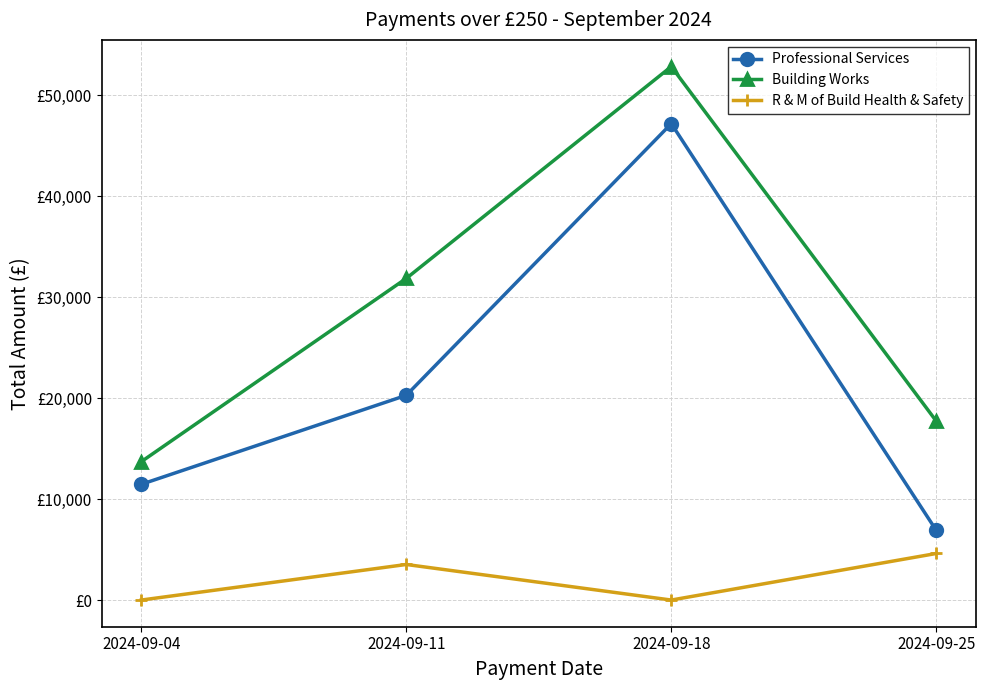

Reading right to left, list all the values displayed in this chart.

Professional Services: 2024-09-25=6894.0	2024-09-18=47166.5	2024-09-11=20270.6	2024-09-04=11458.2
Building Works: 2024-09-25=17712.0	2024-09-18=52816.4	2024-09-11=31843.9	2024-09-04=13698.0
R & M of Build Health & Safety: 2024-09-25=4610.2	2024-09-18=0.0	2024-09-11=3521.4	2024-09-04=0.0